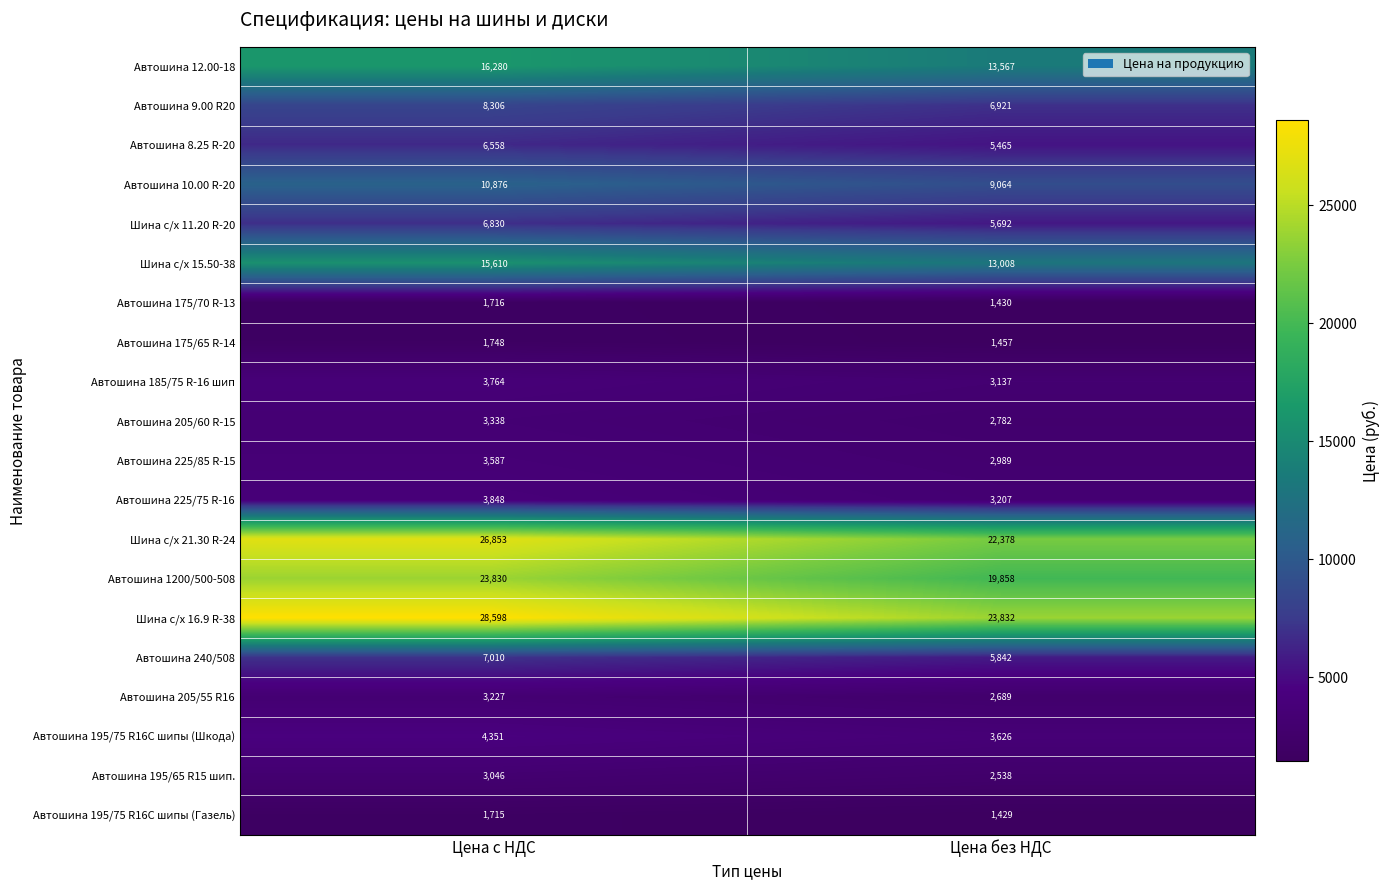

At which category does the chart reach its peak across all series?

Цена с НДС